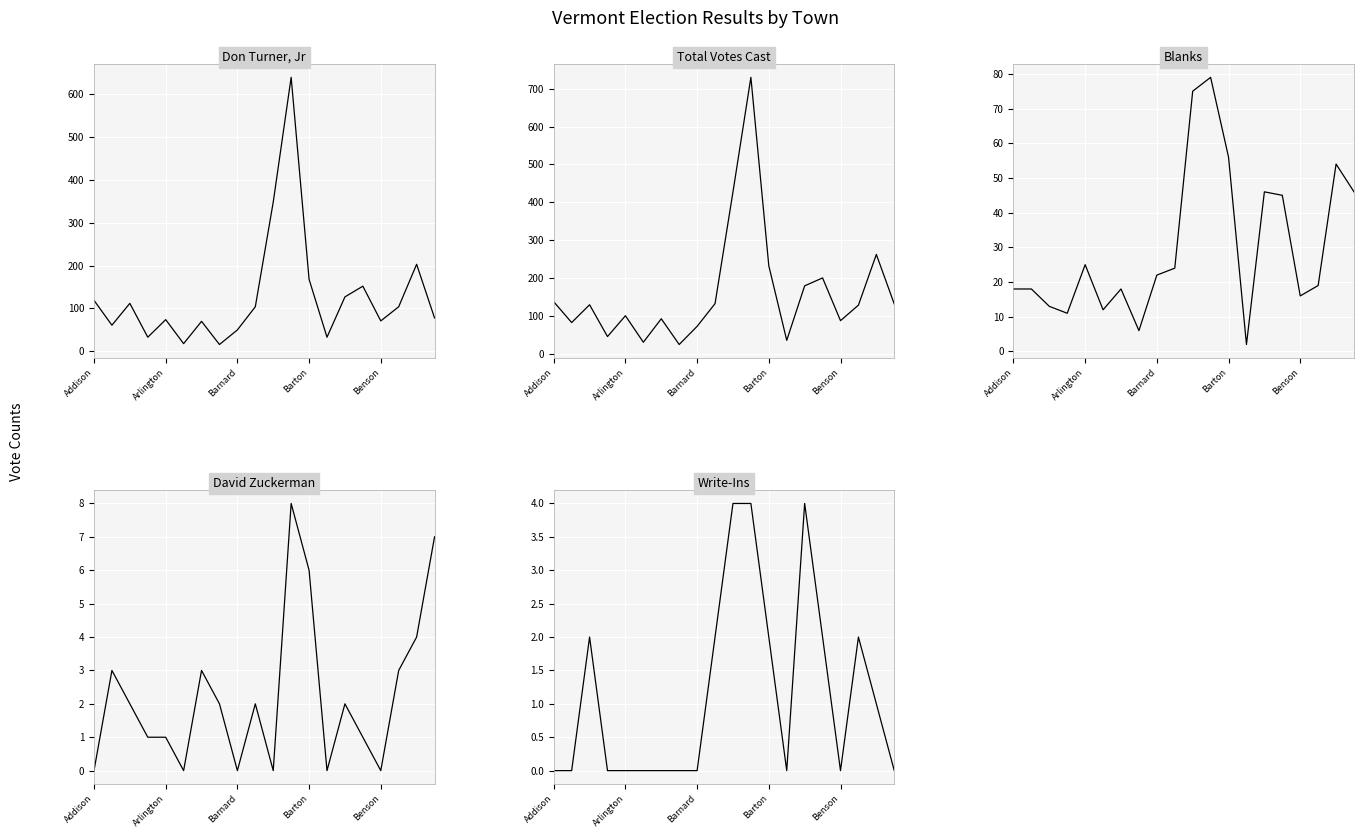

At which label is David Zuckerman closest to 4?

18